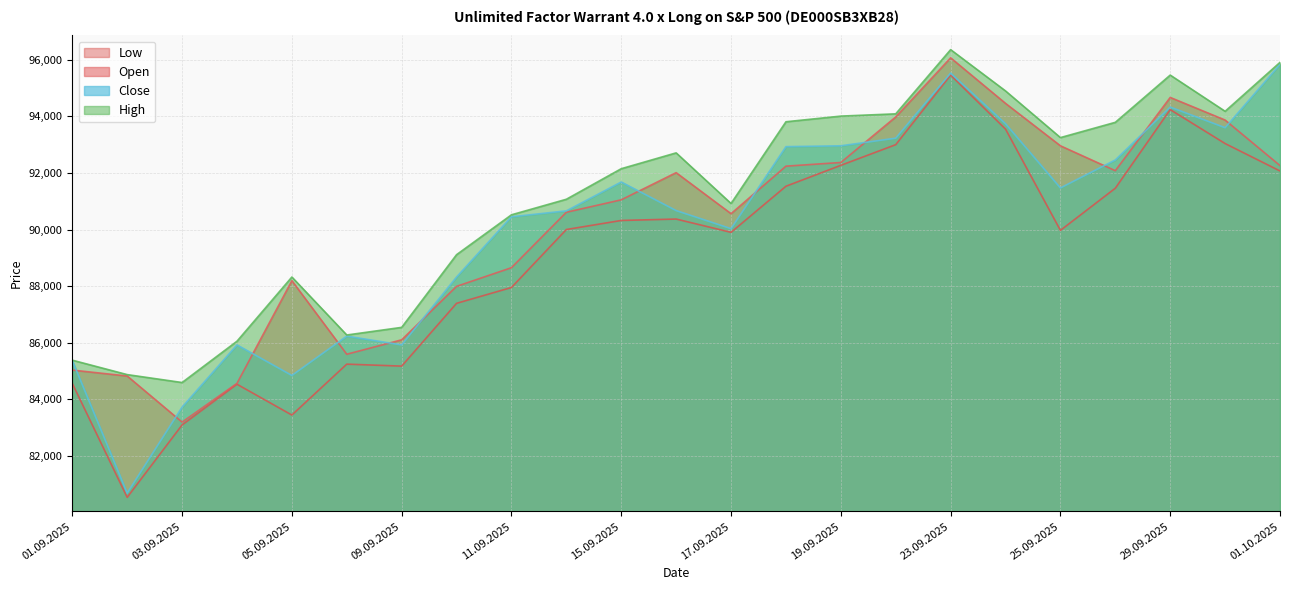

True or false: Open and High intersect in this chart.

False